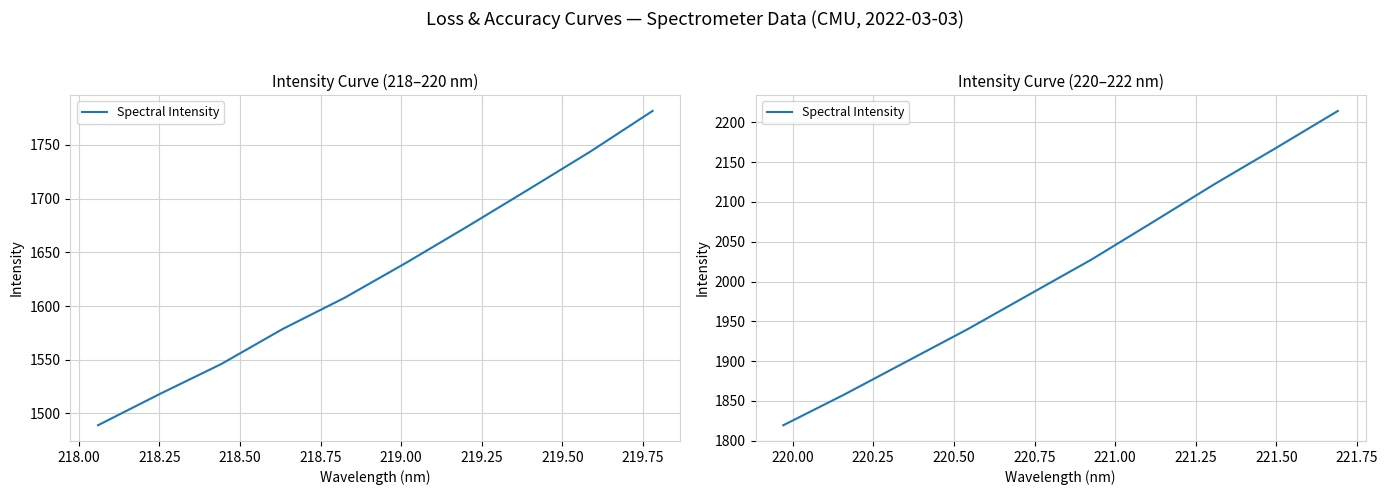

Between 218.75 and 218.00, which is larger?

218.75